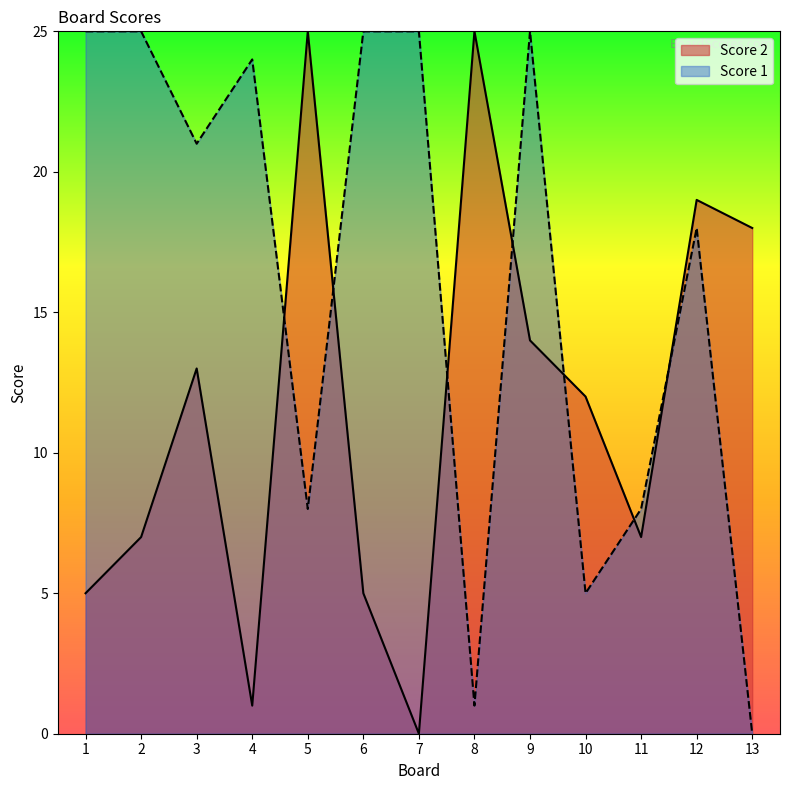

True or false: Score 2 has a value of 14 at 9.

True